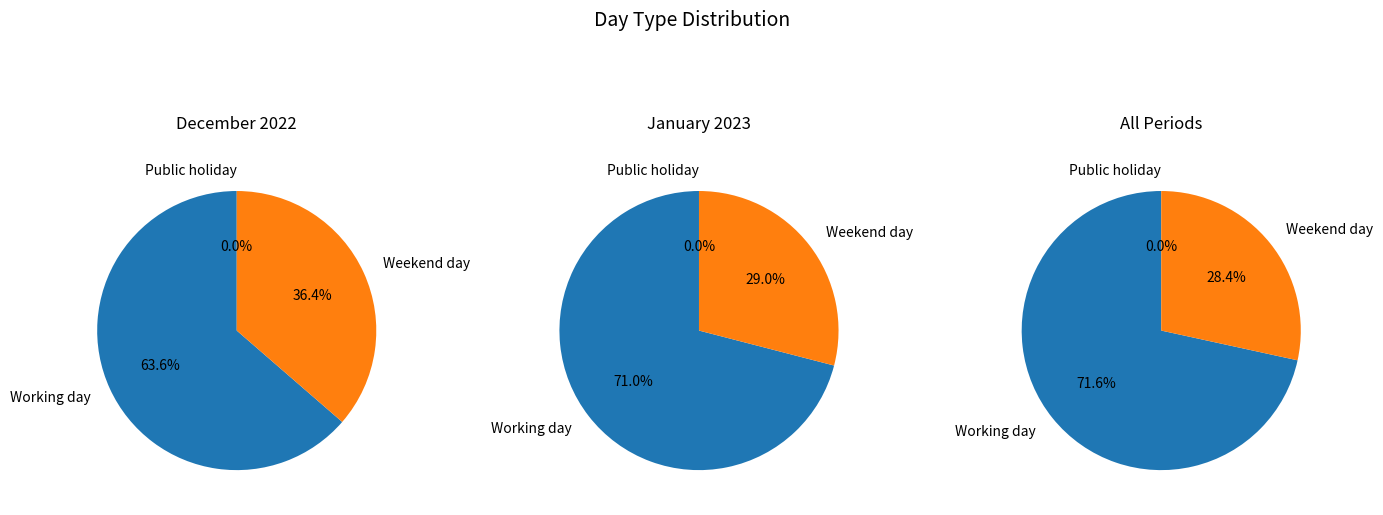

What is the largest slice in the pie chart?

Working day